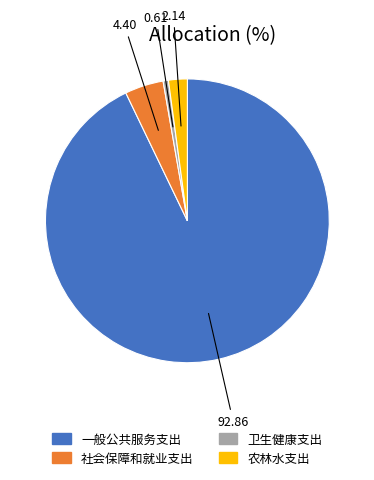

True or false: 一般公共服务支出 accounts for 99% of the total.

False